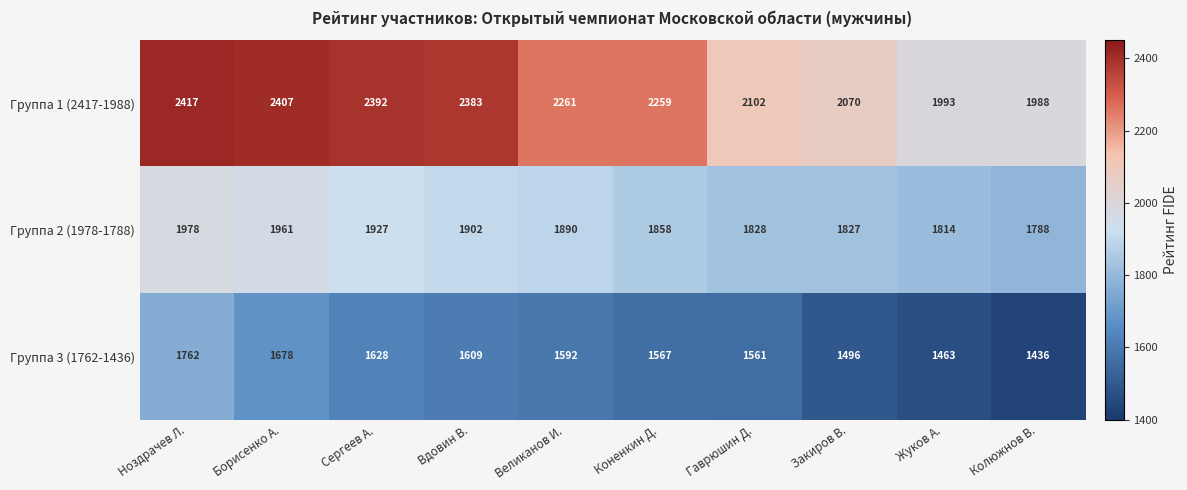

List the series in order of their peak value, lowest first.

Группа 3 (1762-1436), Группа 2 (1978-1788), Группа 1 (2417-1988)